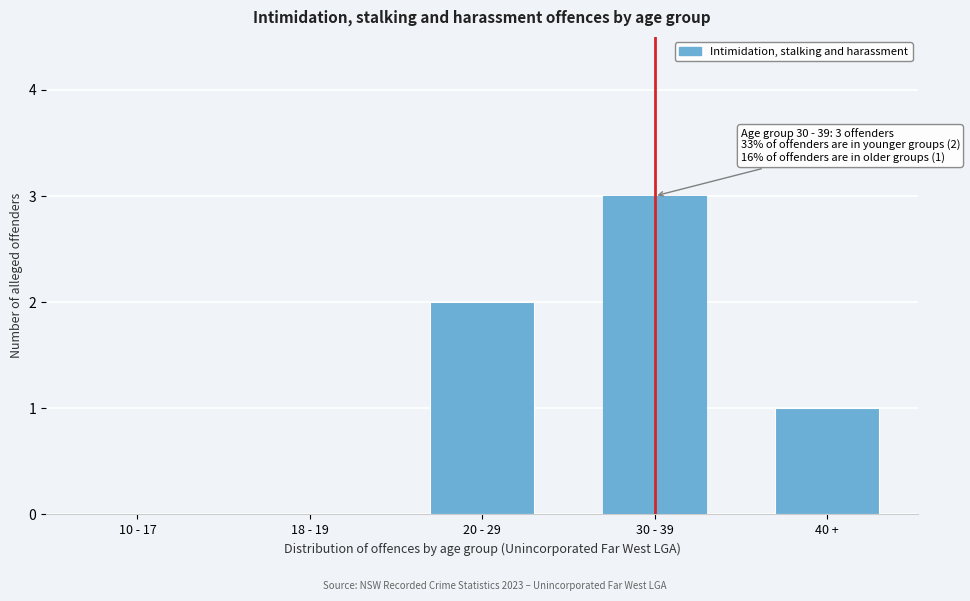

Reading left to right, transcribe all the data shown in this chart.

10 - 17=0	18 - 19=0	20 - 29=2	30 - 39=3	40 +=1